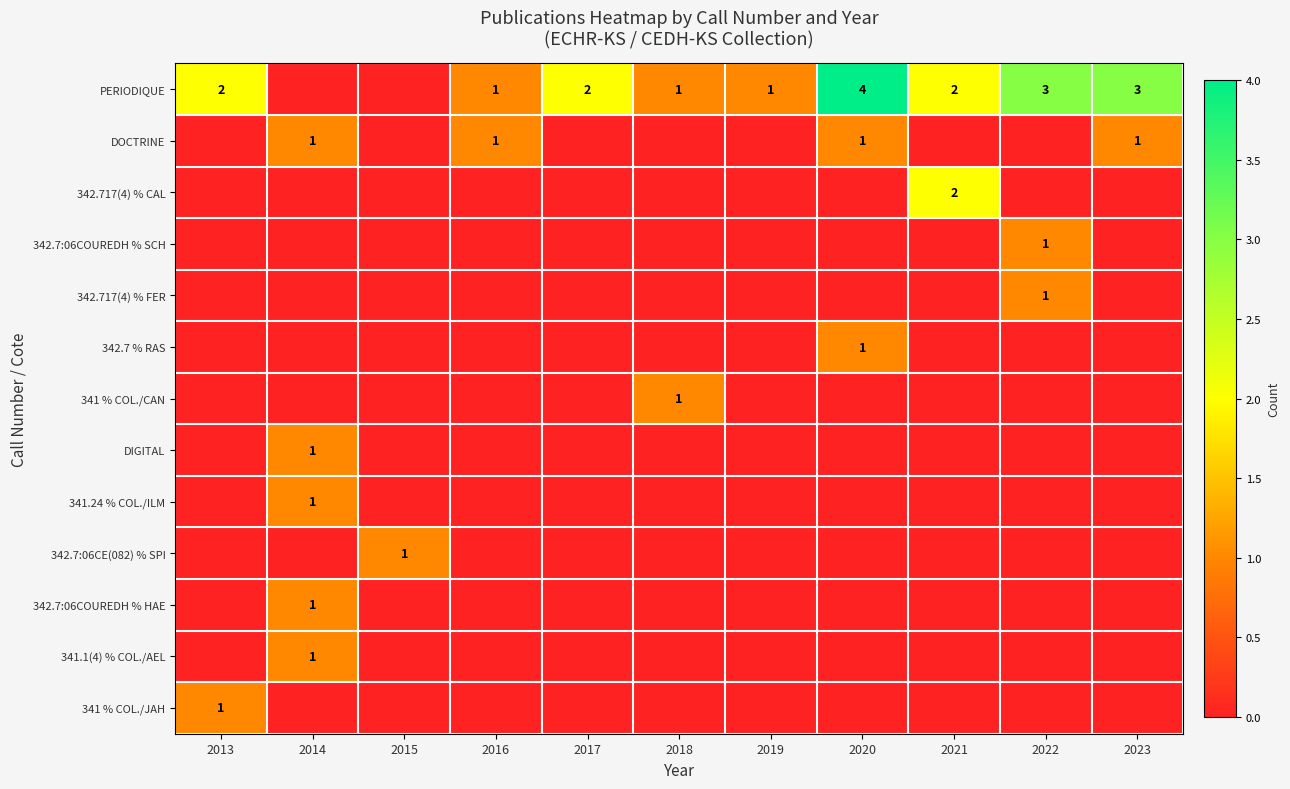

Is it true that 342.7:06COUREDH % HAE equals 0 at 2014?

False